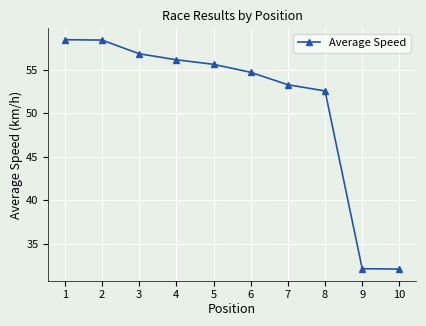

True or false: the data has more than 2 interior local peaks.

False